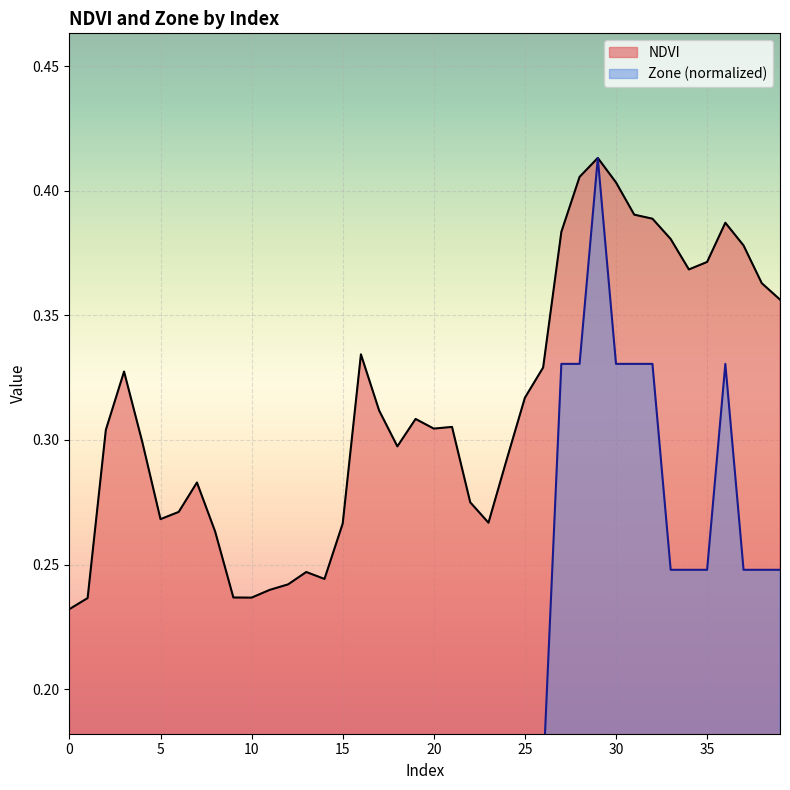

What is the average value of the NDVI series?

0.3